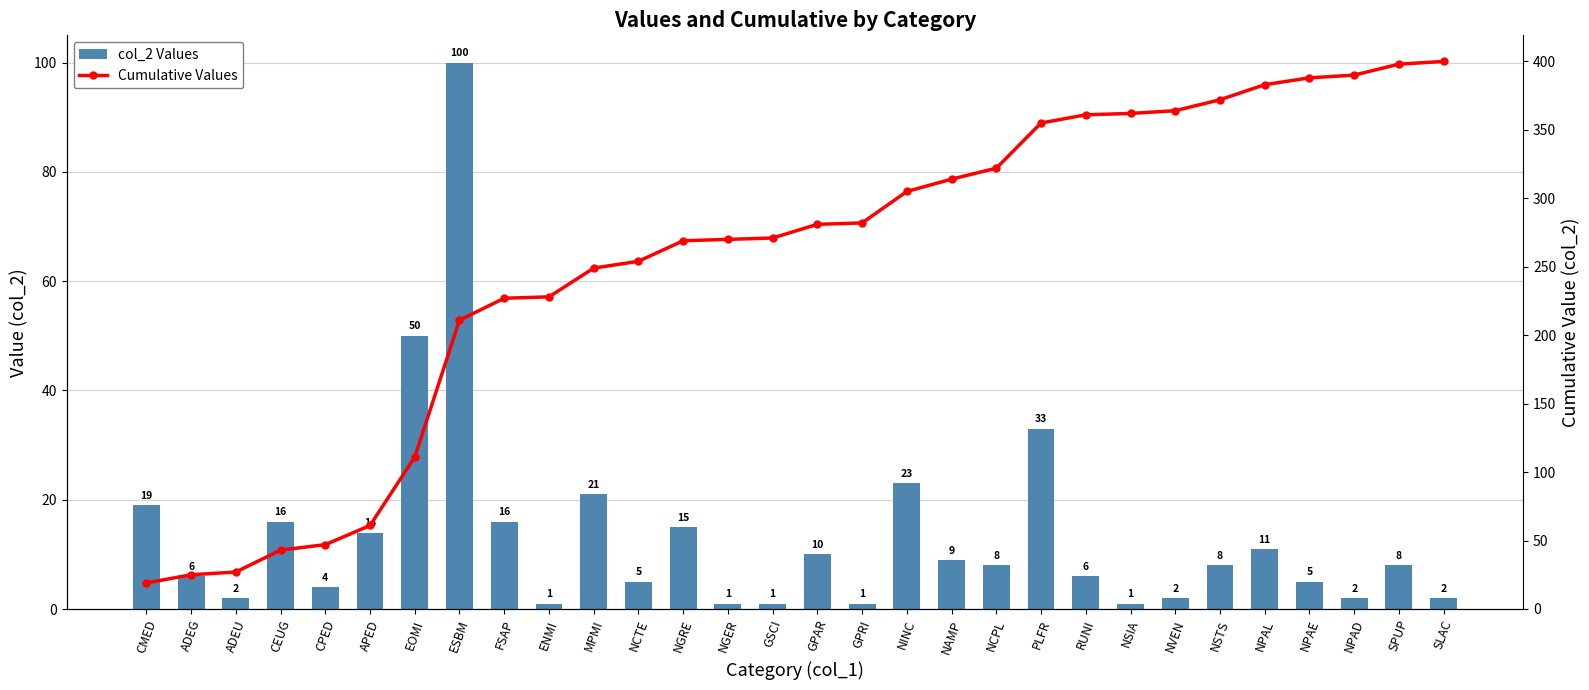

What is the sum of all col_2 Values values?

400